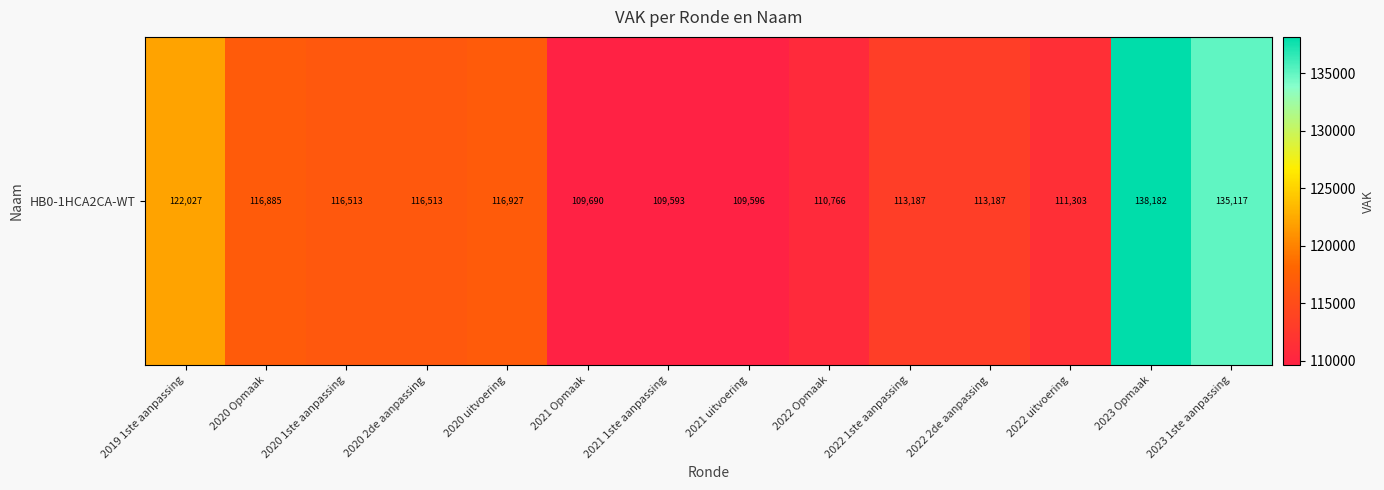

What is the difference between the values at 2020 2de aanpassing and 2020 Opmaak?

372